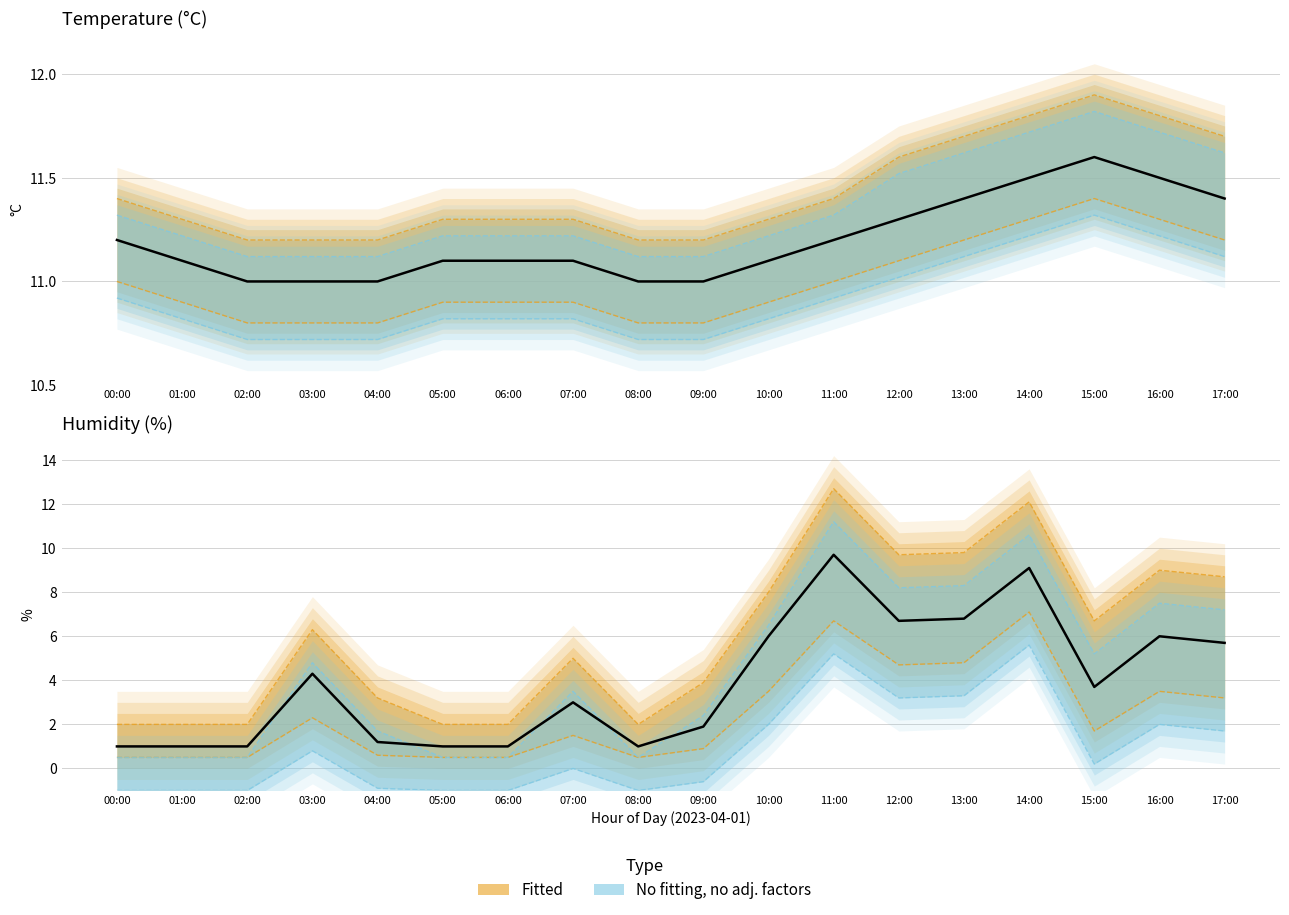

At which category does the chart reach its minimum across all series?

00:00